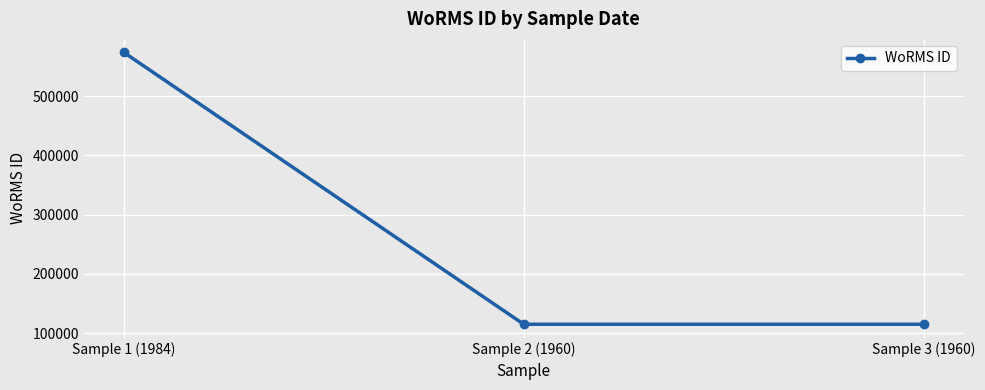

What is the maximum value shown in the chart?

573836